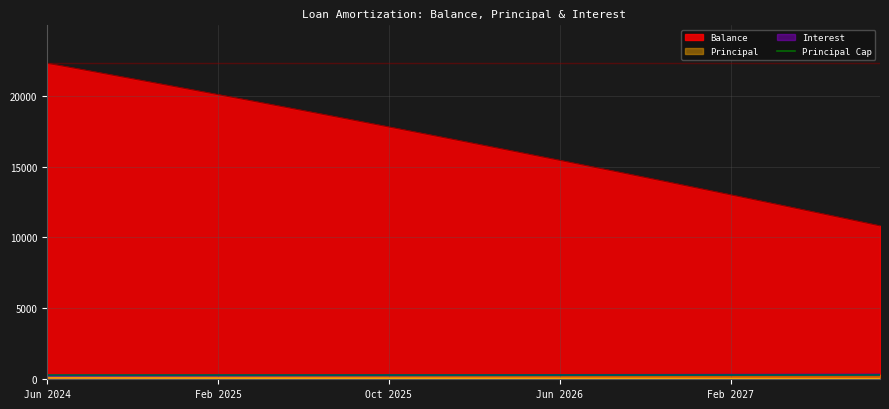

What is the difference between the Principal values at Dec 2026 and Feb 2025?

26.0